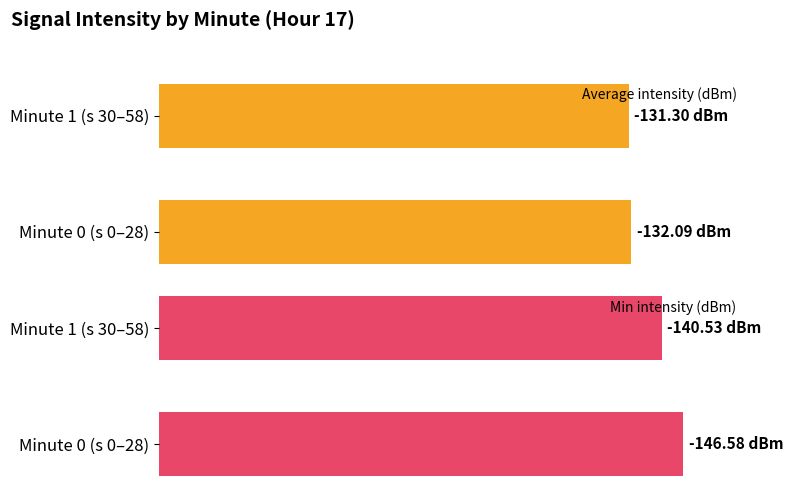

What are all the series names shown in the legend?

Average intensity (dBm), Min intensity (dBm)